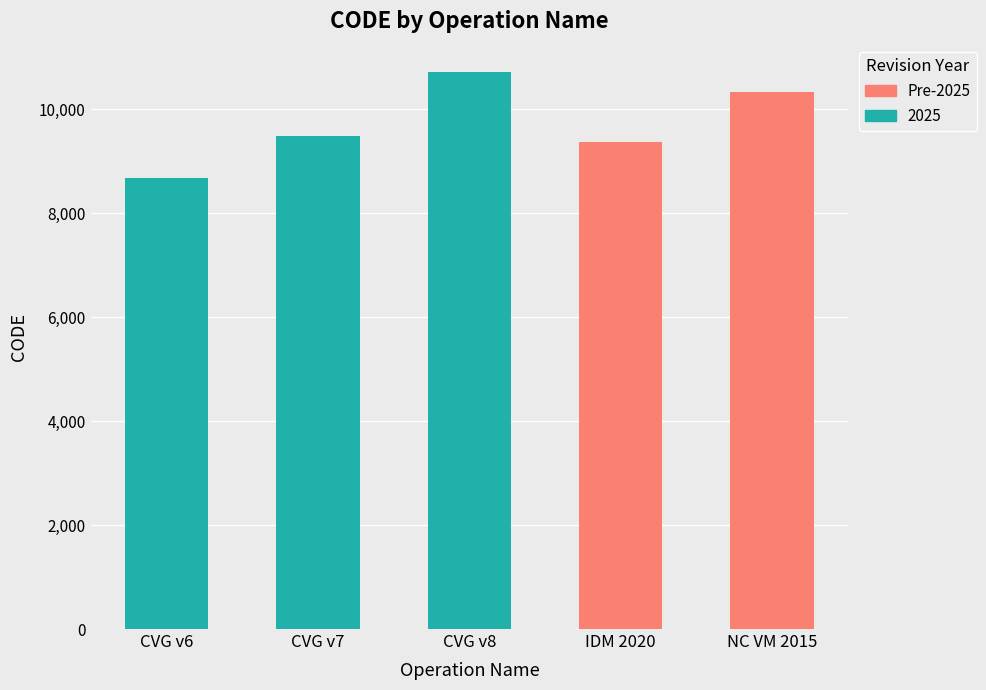

Is it true that the value at CVG v8 is -6327?

False